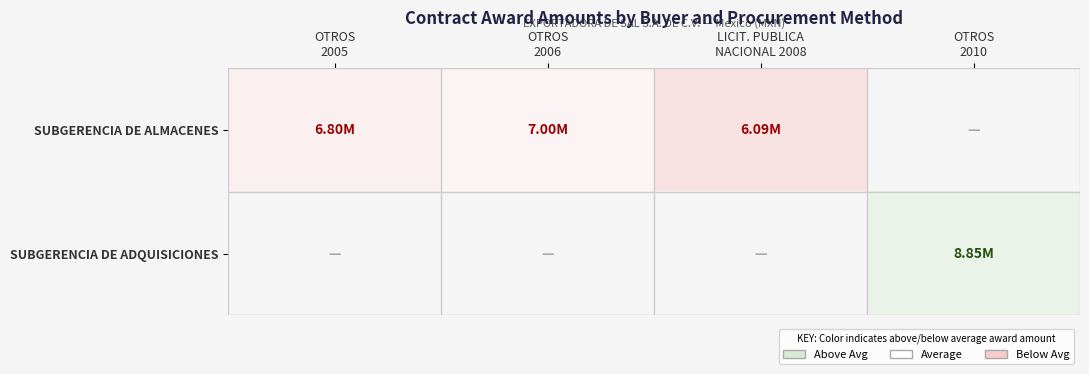

Rank the series by their average value, from highest to lowest.

SUBGERENCIA DE ALMACENES, SUBGERENCIA DE ADQUISICIONES